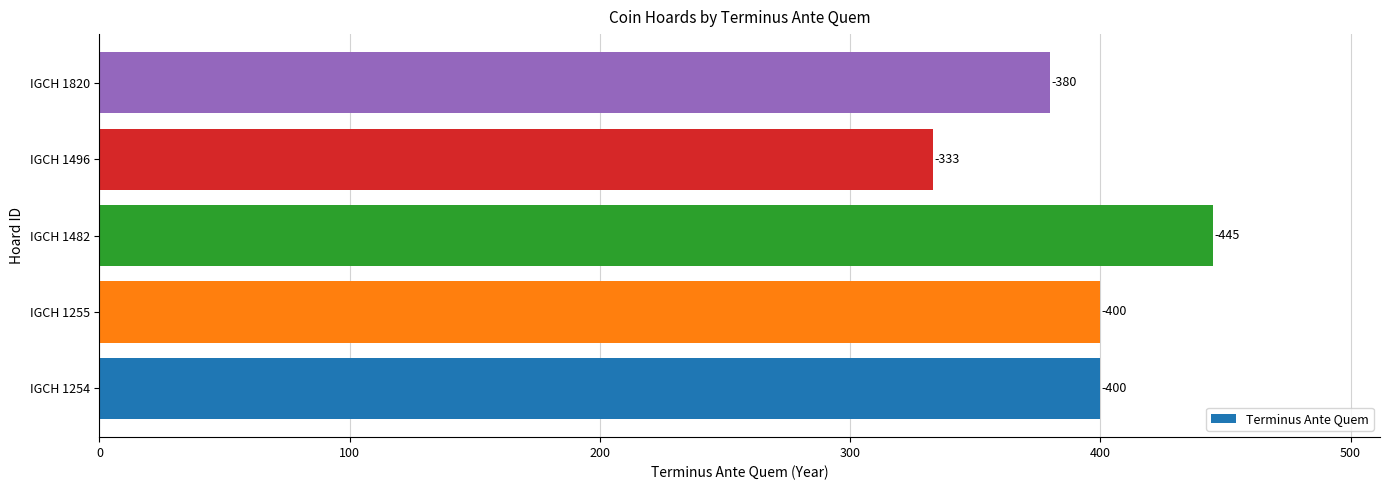

How many bars are there in total?

5